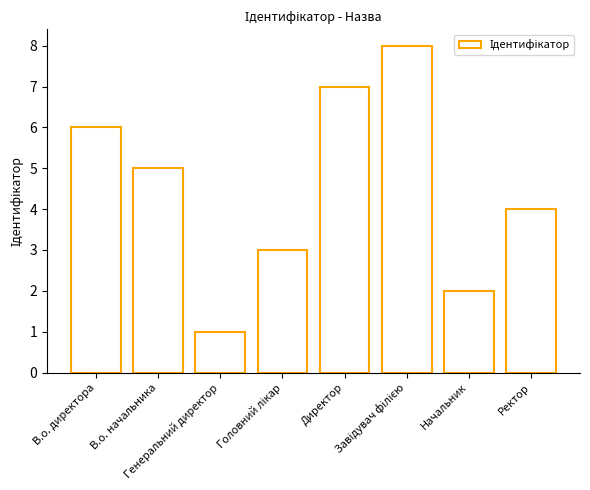

What is the value of the 8th bar from the left?

4